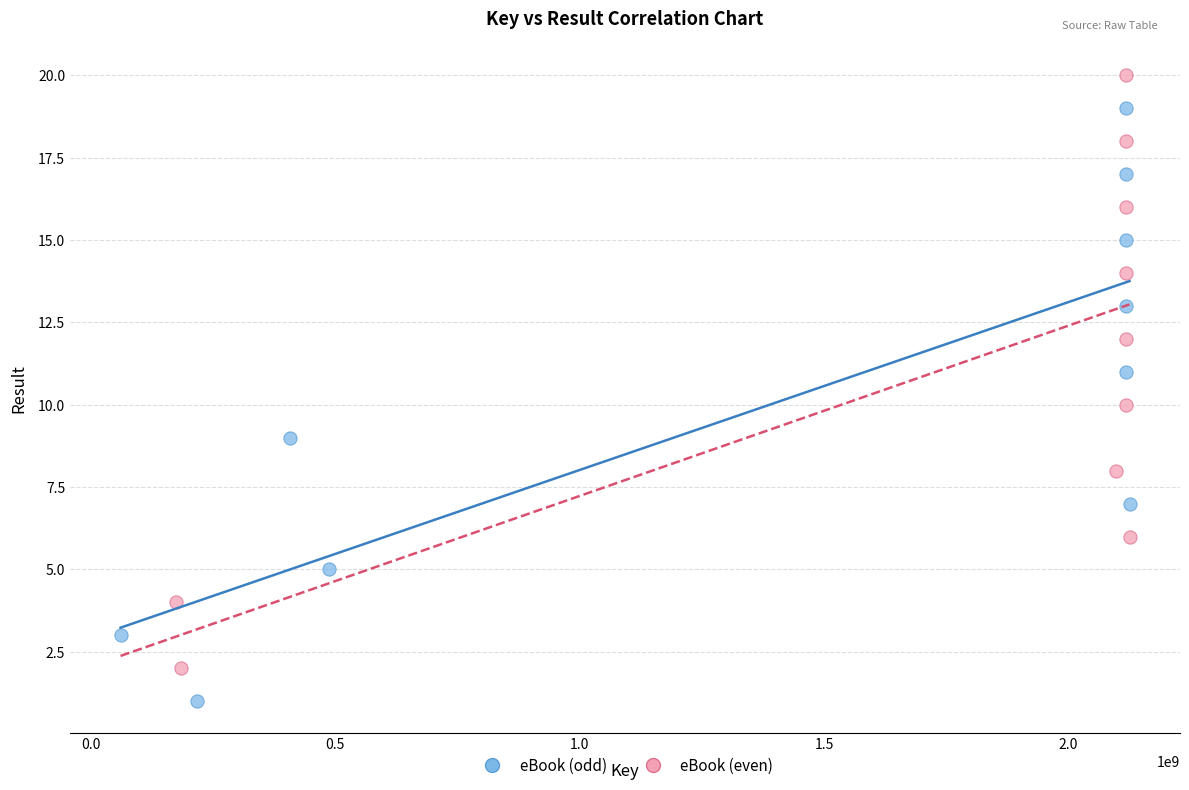

Which series reaches the maximum Y coordinate?

eBook (even)